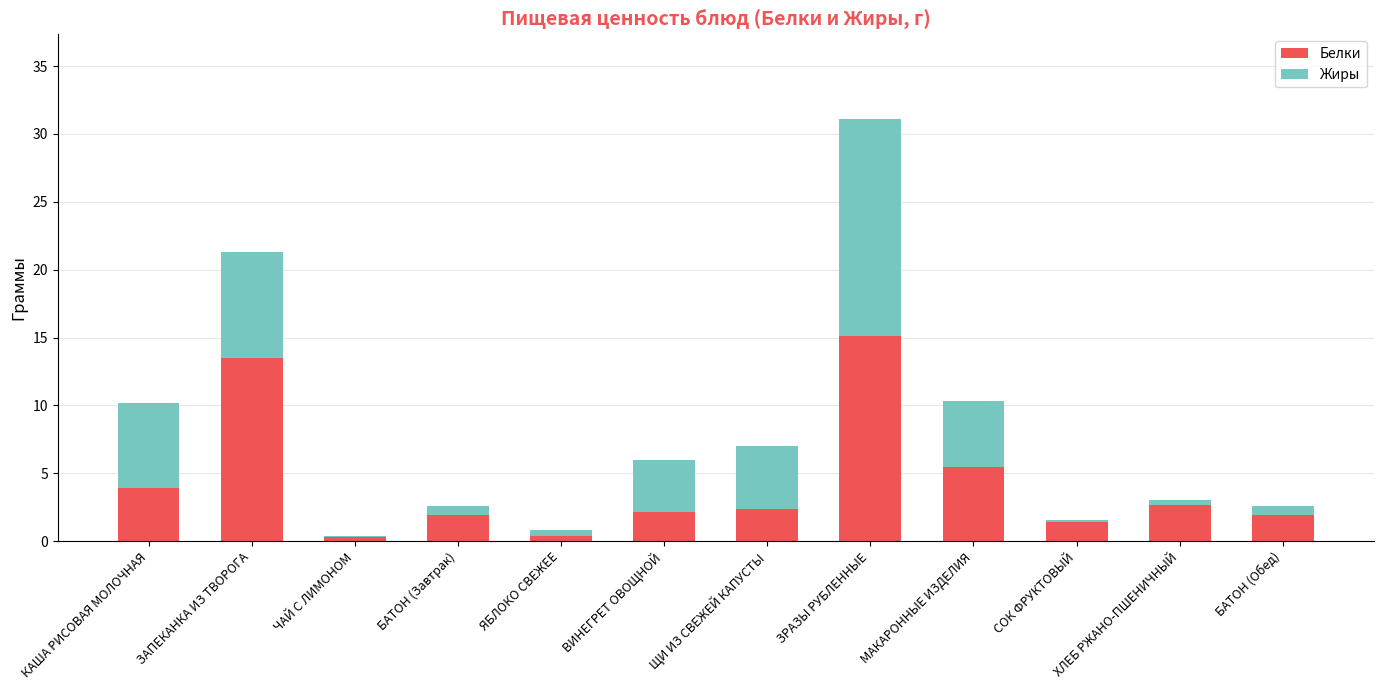

True or false: Белки has a value of 1.9 at БАТОН (Завтрак).

True